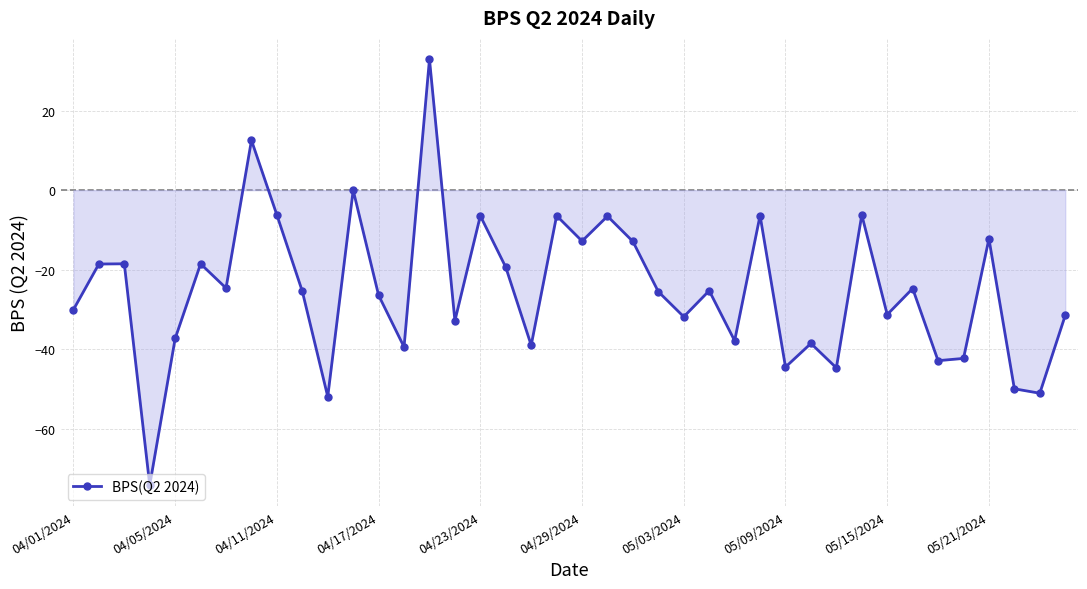

How many points are lower than both their immediate neighbors (excluding endpoints)?

14